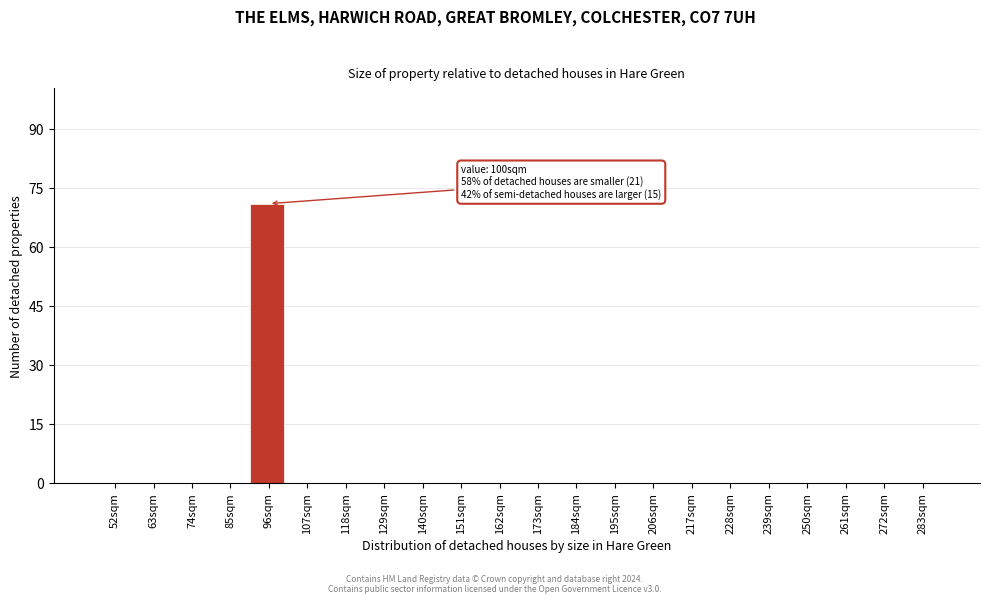

Reading left to right, transcribe all the data shown in this chart.

52sqm=0	63sqm=0	74sqm=0	85sqm=0	96sqm=71	107sqm=0	118sqm=0	129sqm=0	140sqm=0	151sqm=0	162sqm=0	173sqm=0	184sqm=0	195sqm=0	206sqm=0	217sqm=0	228sqm=0	239sqm=0	250sqm=0	261sqm=0	272sqm=0	283sqm=0